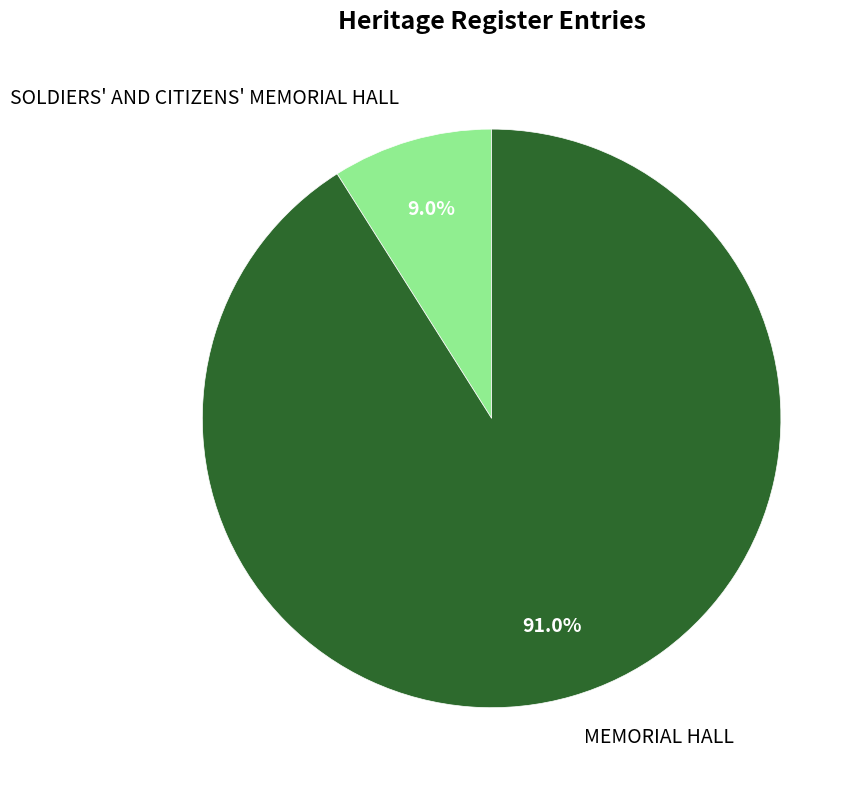

To the nearest percent, what portion does MEMORIAL HALL represent?

91%